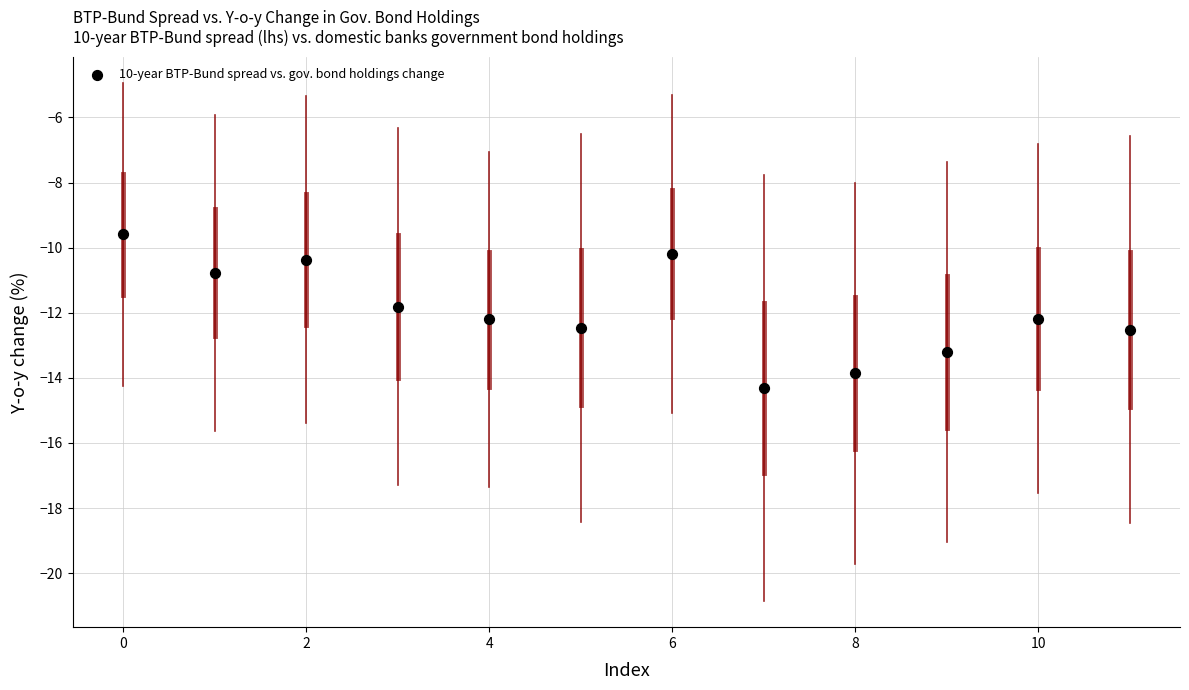

What Y value in the scatter plot is closest to -11?

-10.8